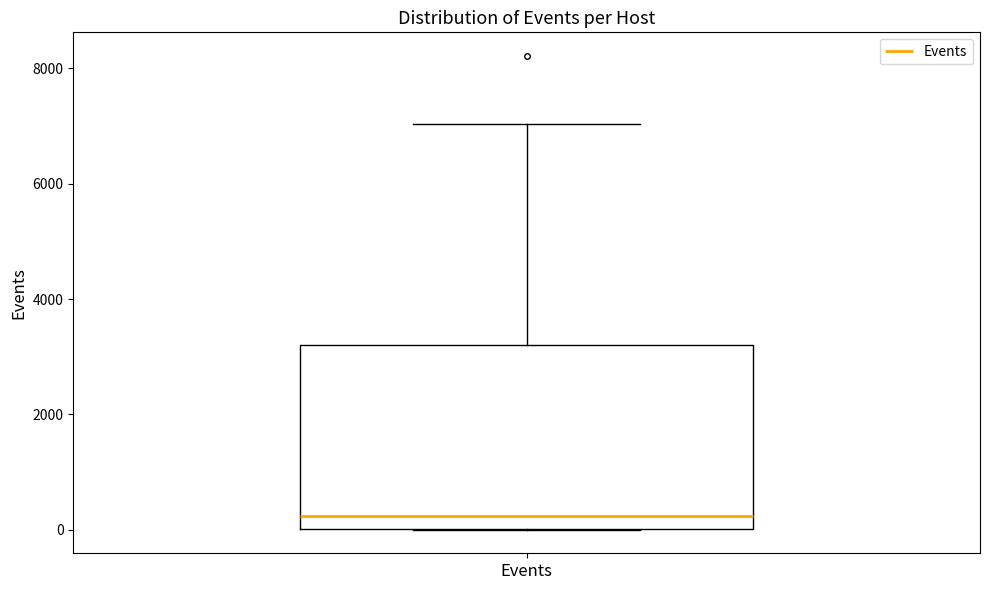

Where does the upper whisker of the box for Events end on the y-axis? The values are not printed on the chart, so give them approximately, as read against the axis.

7000